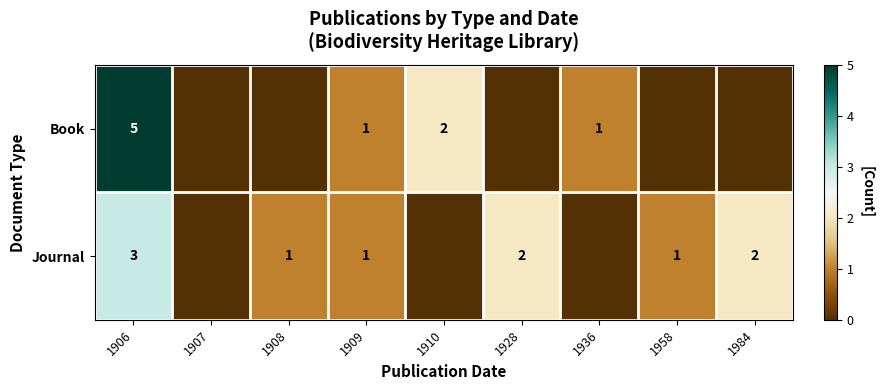

The value of Book at 1936 is 1. True or false?

True